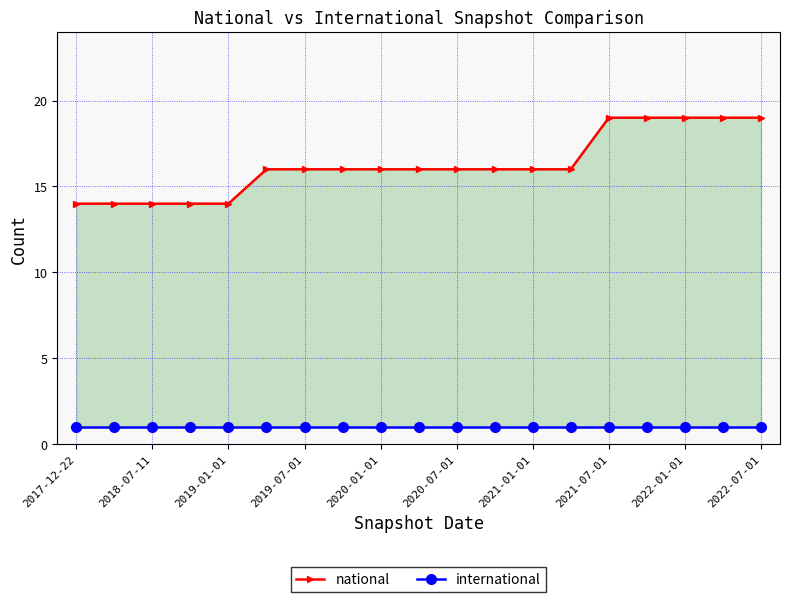

What is the minimum value for national?

14